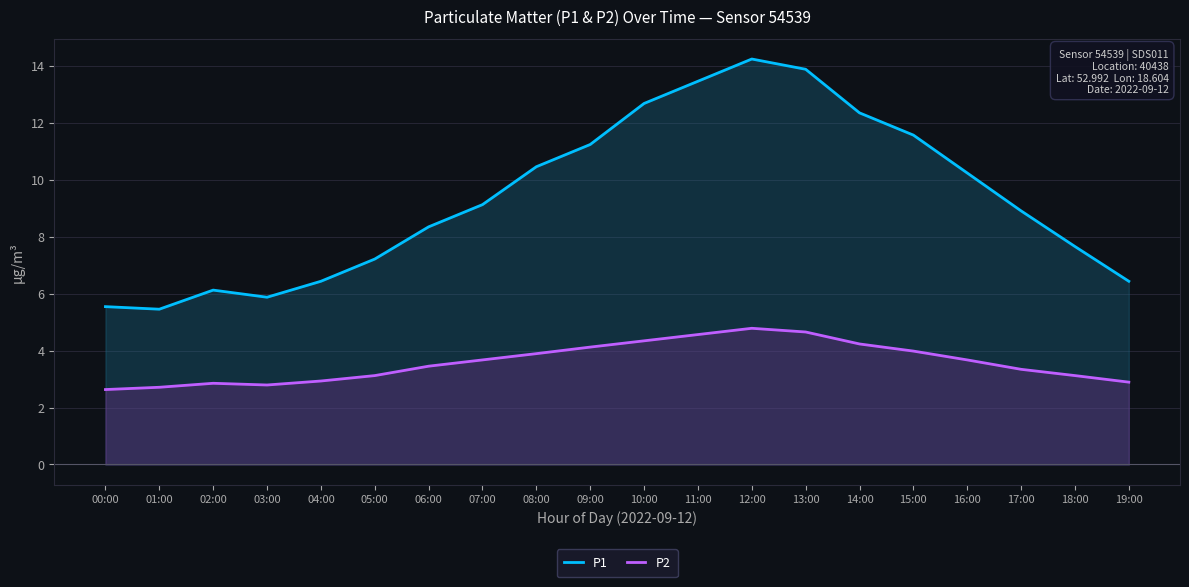

The P2 series shows 5.8 at 17:00. True or false?

False